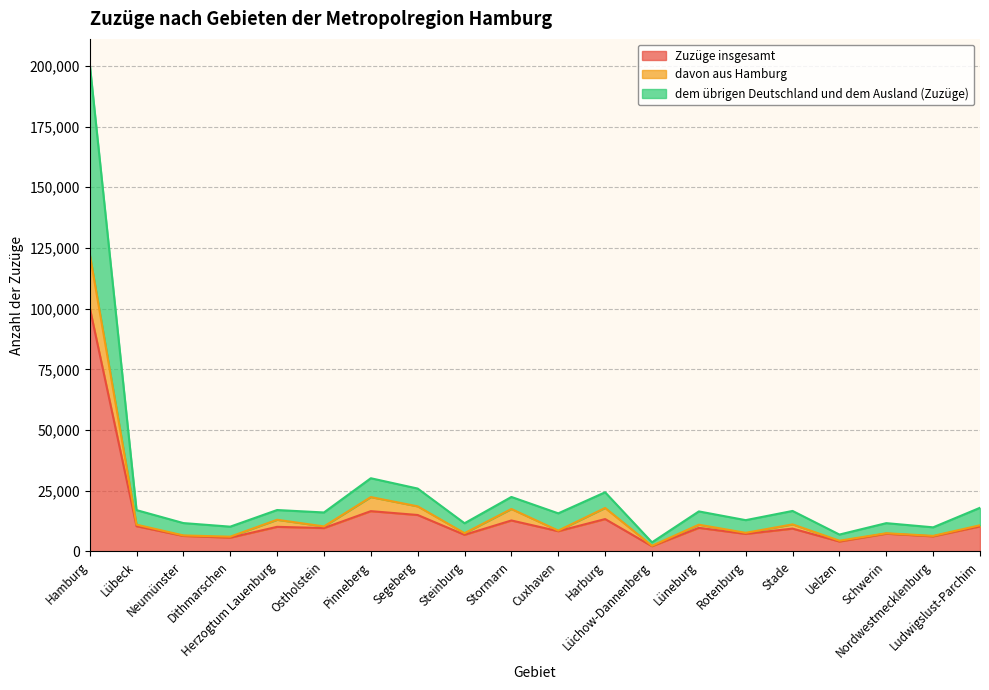

Rank the series at Dithmarschen from lowest to highest value.

Zuzüge insgesamt, davon aus Hamburg, dem übrigen Deutschland und dem Ausland (Zuzüge)